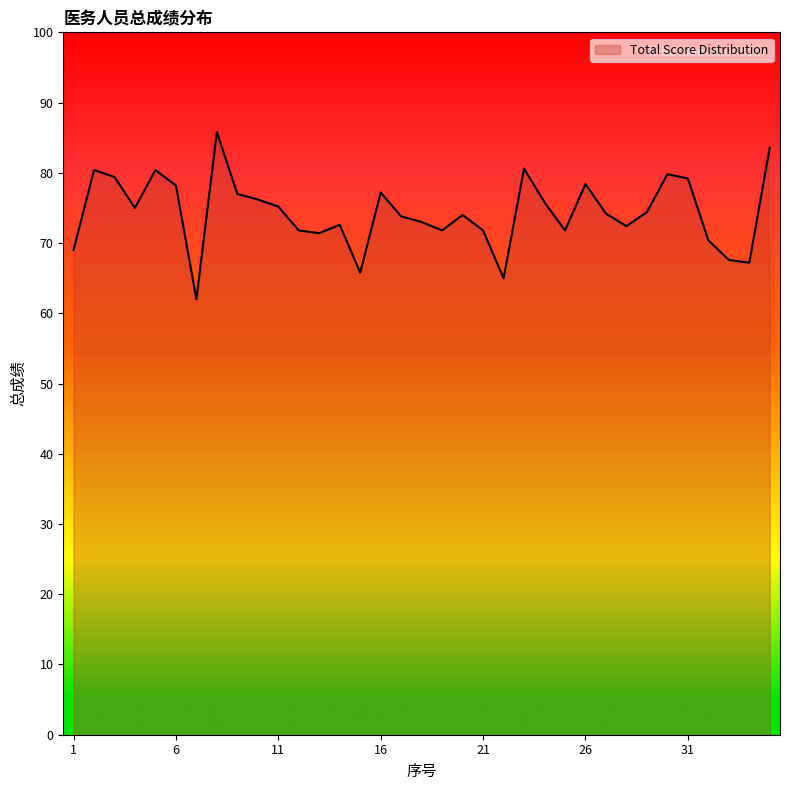

What is the smallest value displayed?

62.0